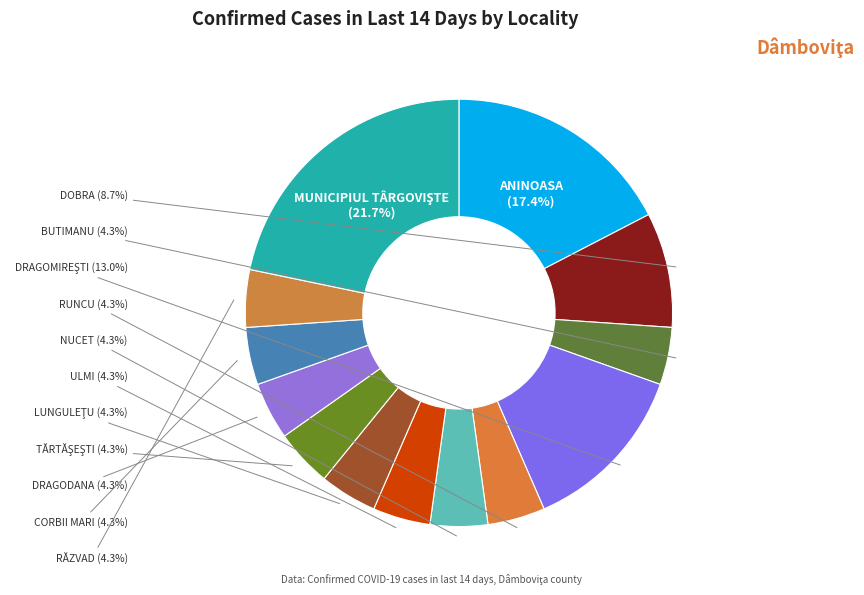

Count the number of slices in the pie.

13